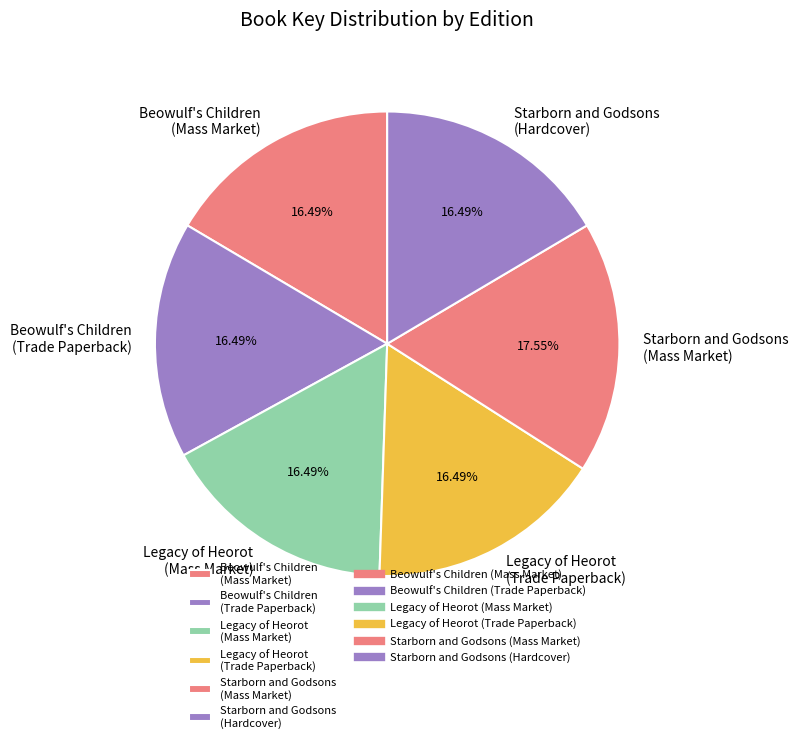

Does Starborn and Godsons (Hardcover) represent more than half of the total?

No